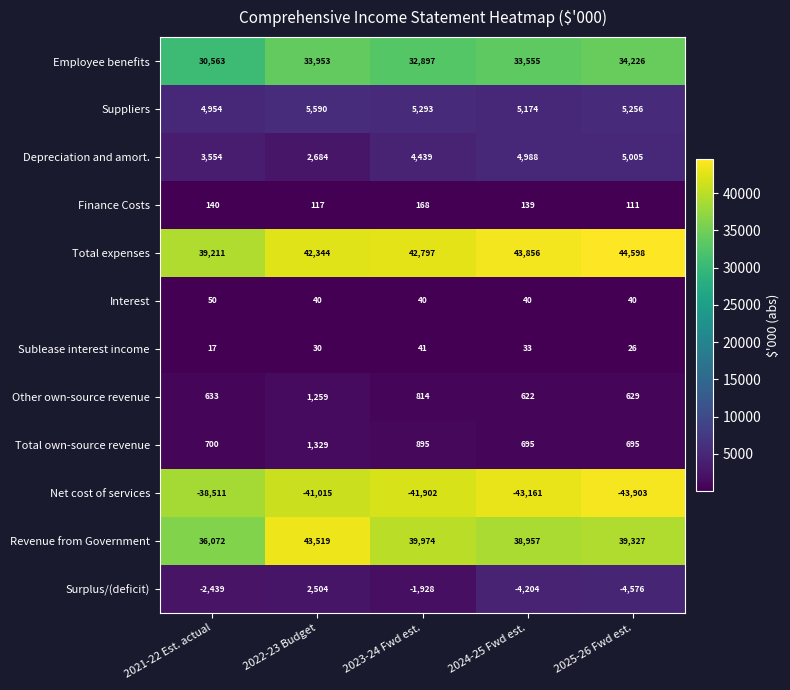

What is the average value of the Sublease interest income series?

29